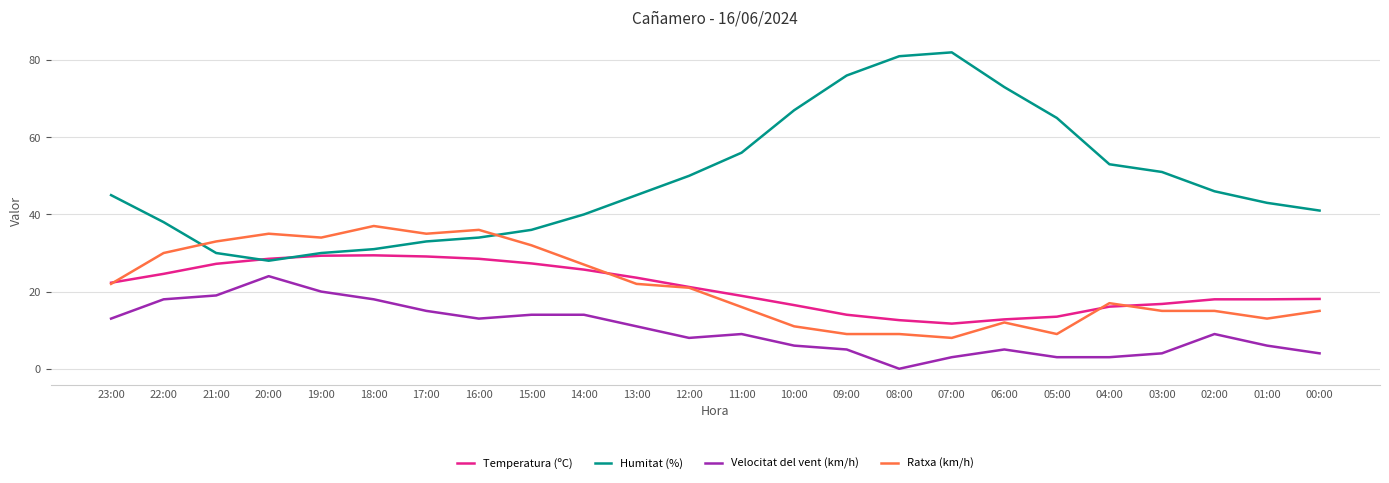

What is the total value across all series at 00:00?

78.1